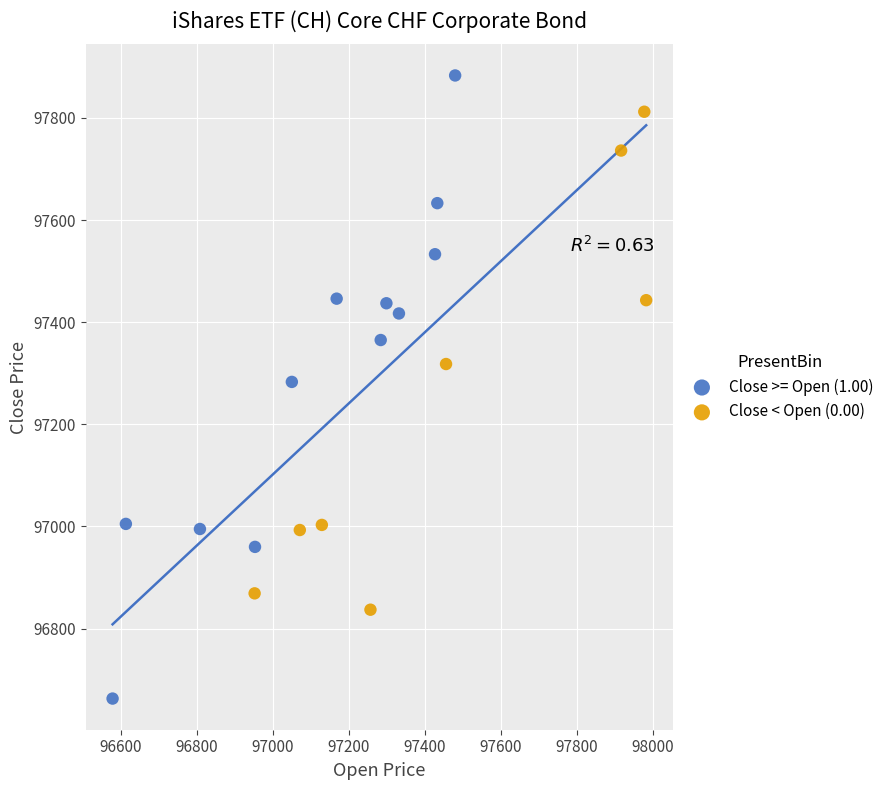

Which series contains the highest Y value?

Close >= Open (1.00)